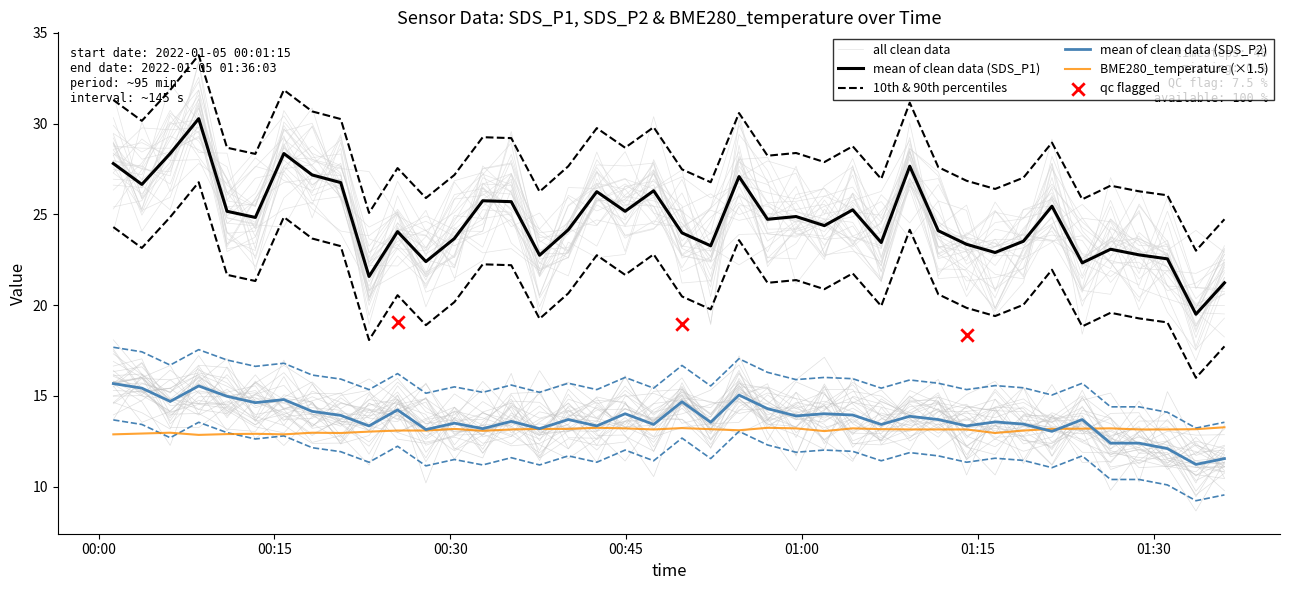

Which series reaches the minimum Y coordinate?

SDS_P2